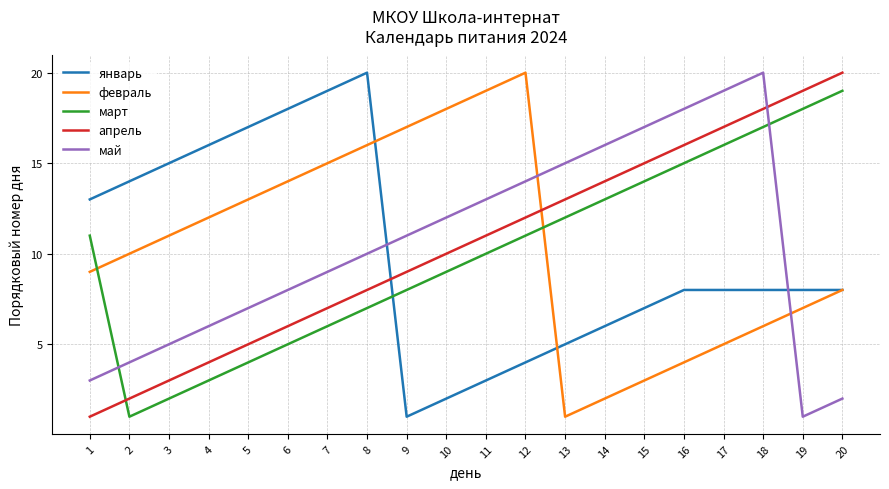

What is the spread (max minus min) of values at 17?

14